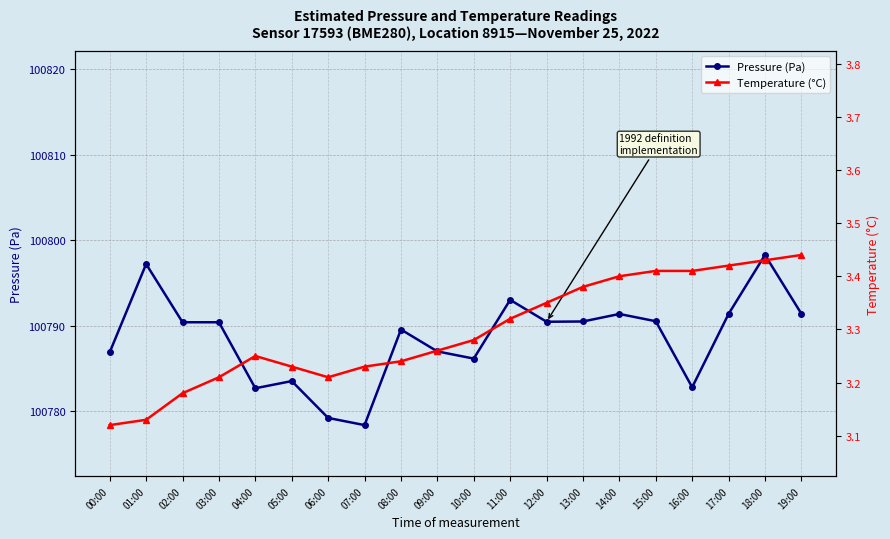

What is the sum of the Temperature (°C) values at 01:00 and 04:00?

6.4